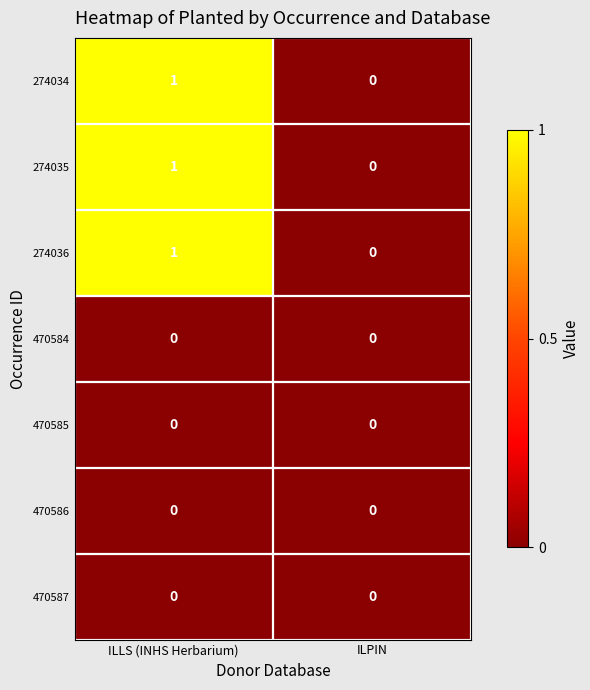

What is the greatest value displayed?

1